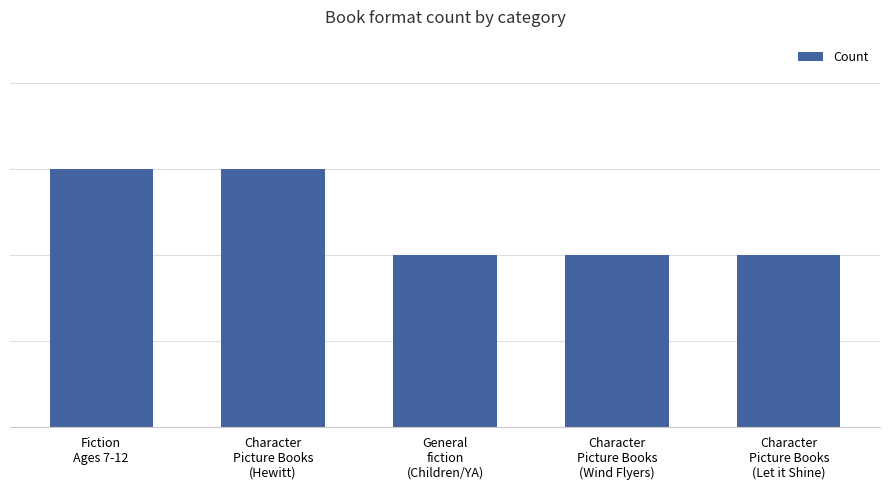

What is the value of the 3rd bar from the left?

2